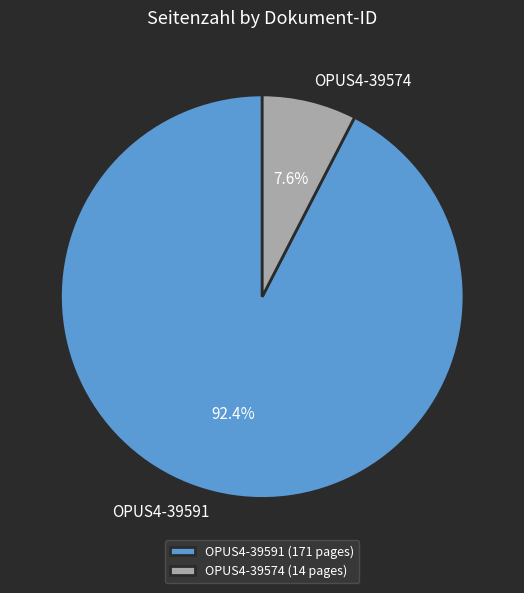

How many slices are in this pie chart?

2